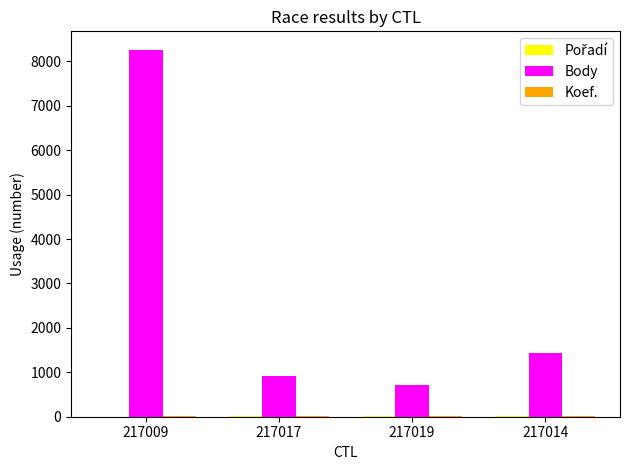

Count the number of categories in the chart.

4